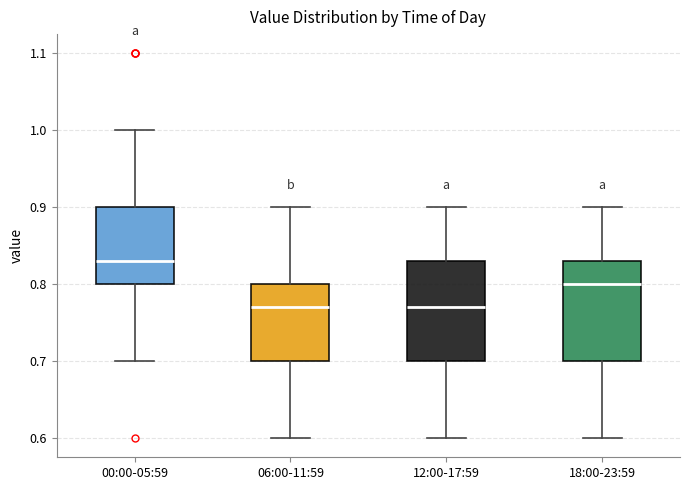

Where does the upper whisker of the box for 12:00-17:59 end on the y-axis? The values are not printed on the chart, so give them approximately, as read against the axis.

0.90